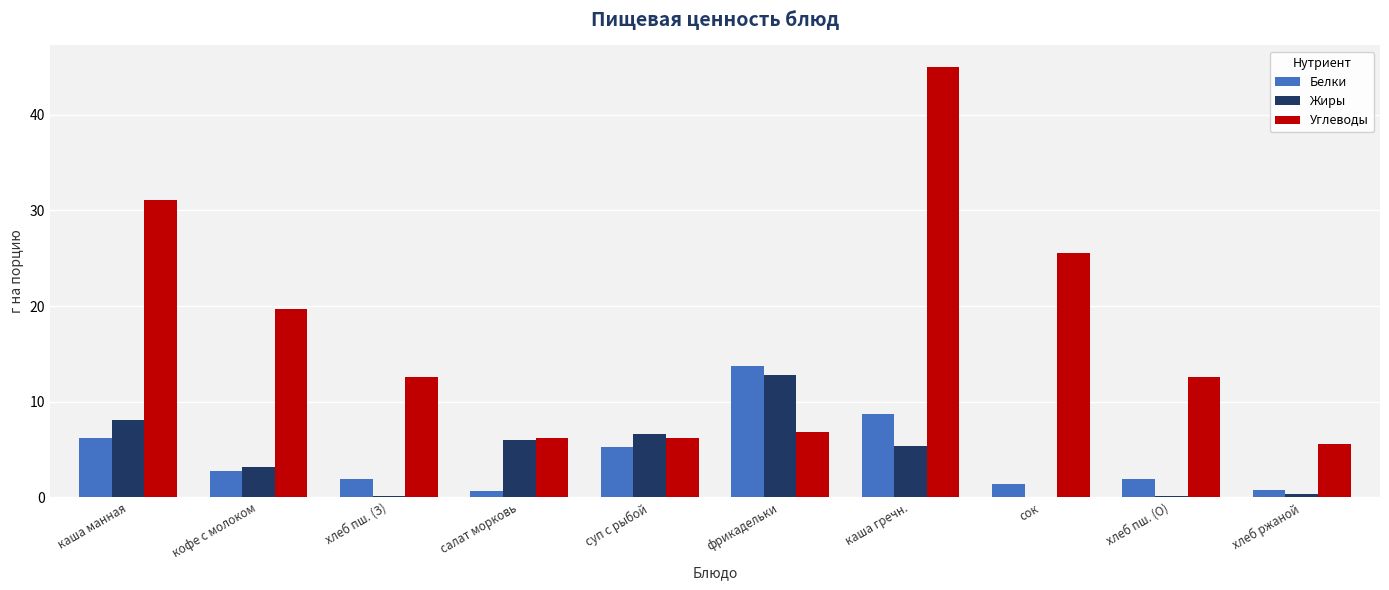

Which category has the highest value across all series?

каша гречн.